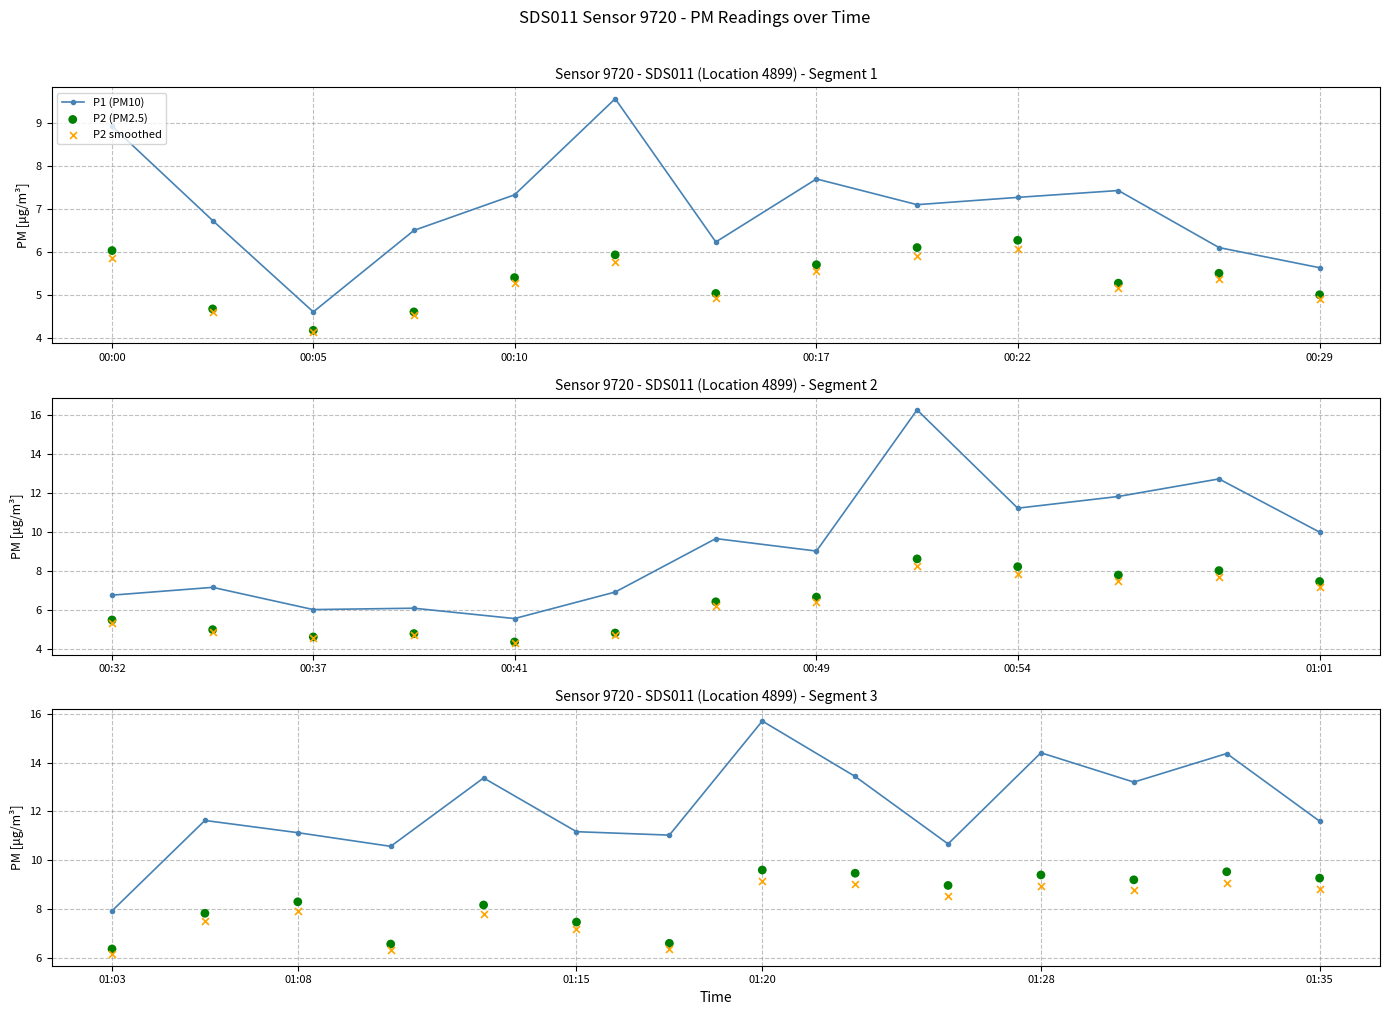

Which series reaches the maximum Y coordinate?

P1 (PM10)